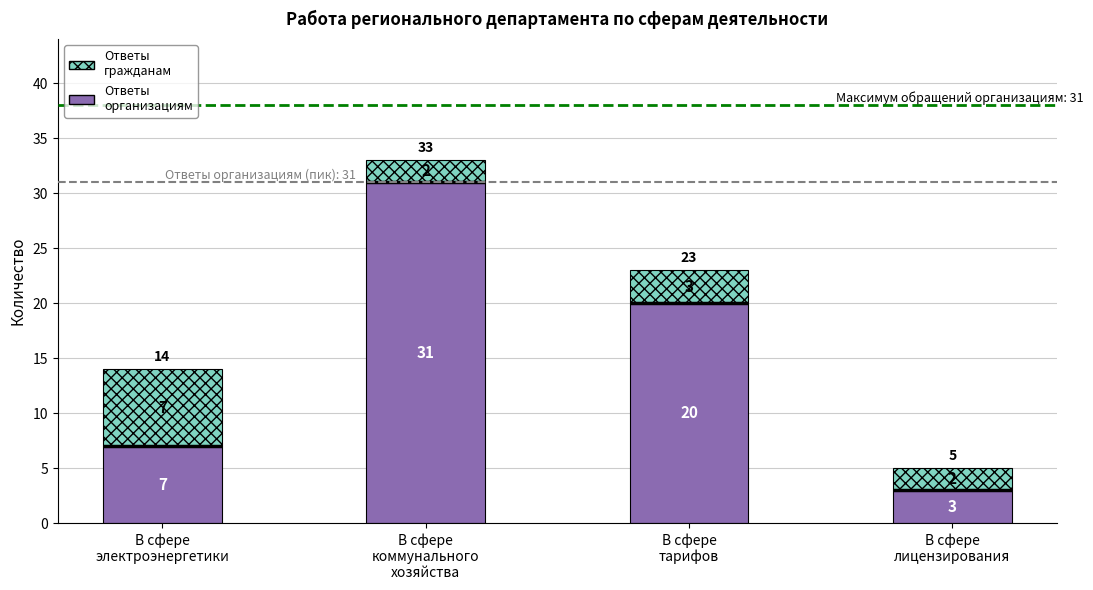

The value of Ответы
гражданам at В сфере
электроэнергетики is 10. True or false?

False